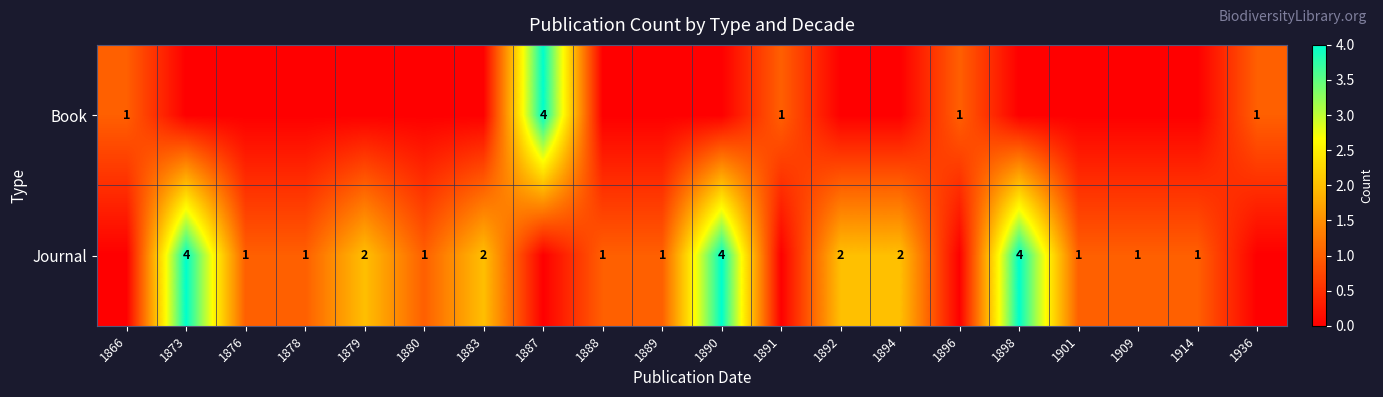

The value of Book at 1896 is 2. True or false?

False